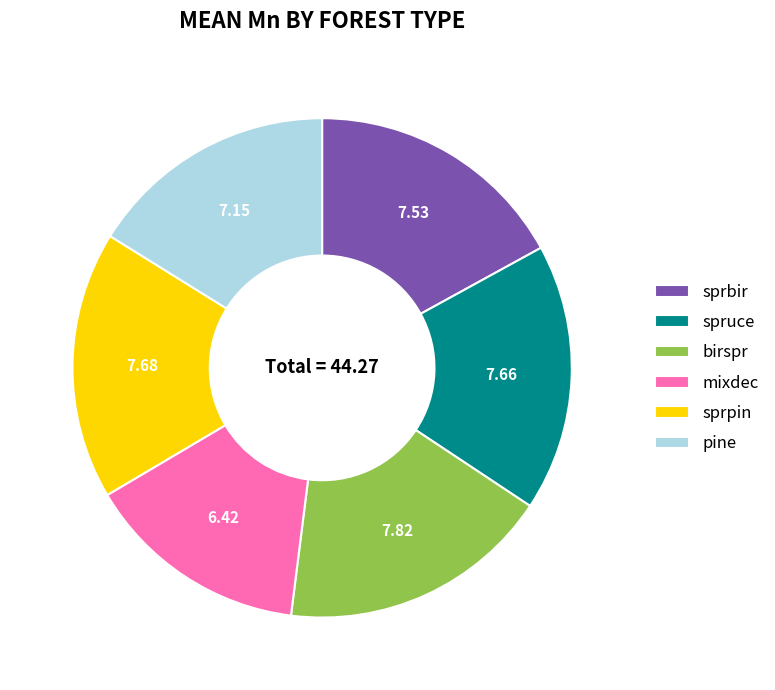

Does any single category account for the majority?

No